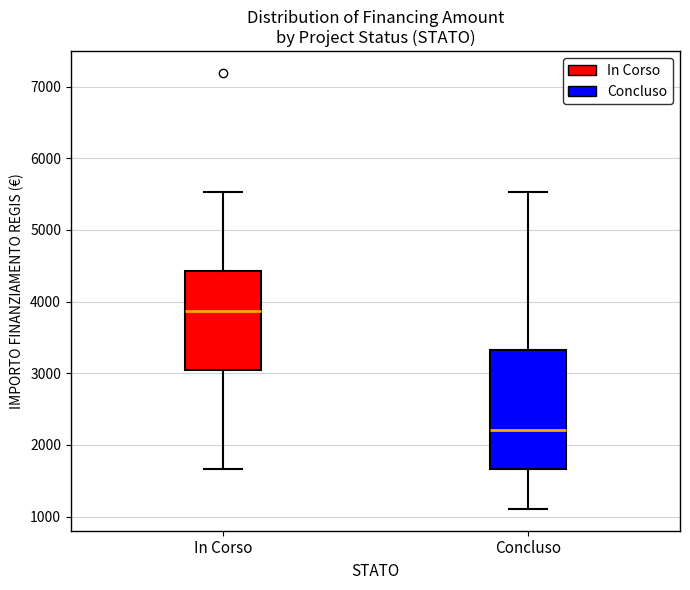

Which box has the lowest median line?

Concluso